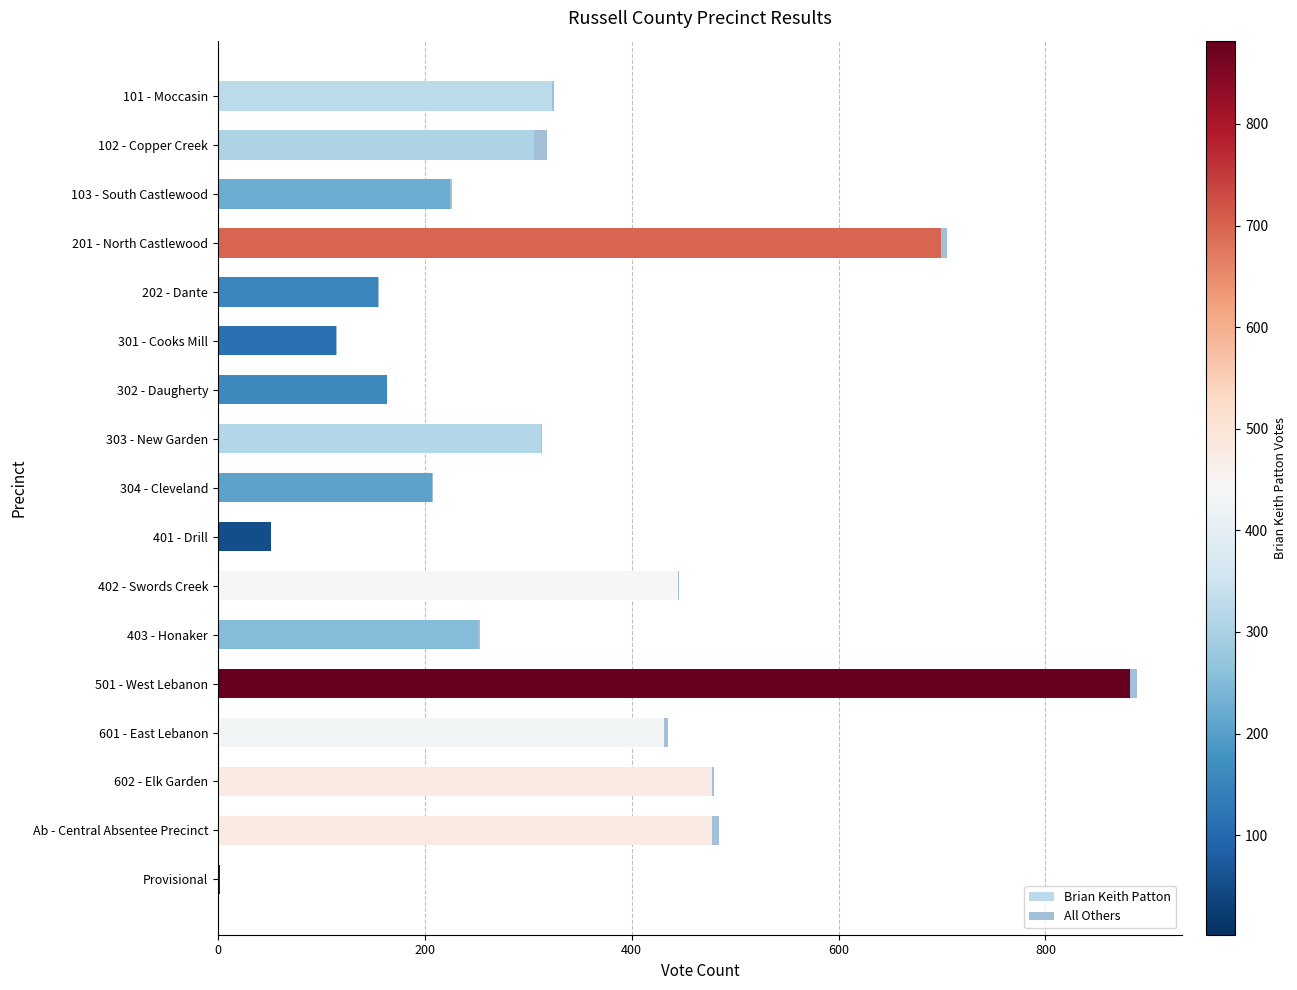

Is it true that Brian Keith Patton equals 192 at 303 - New Garden?

False